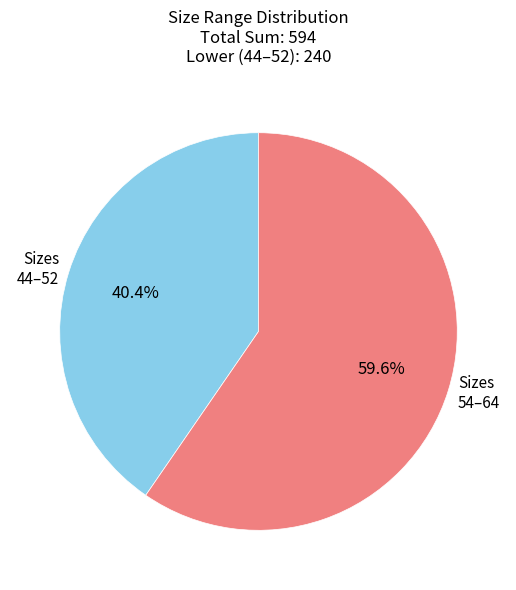

Which has a higher value, Sizes 54–64 or Sizes 44–52?

Sizes 54–64